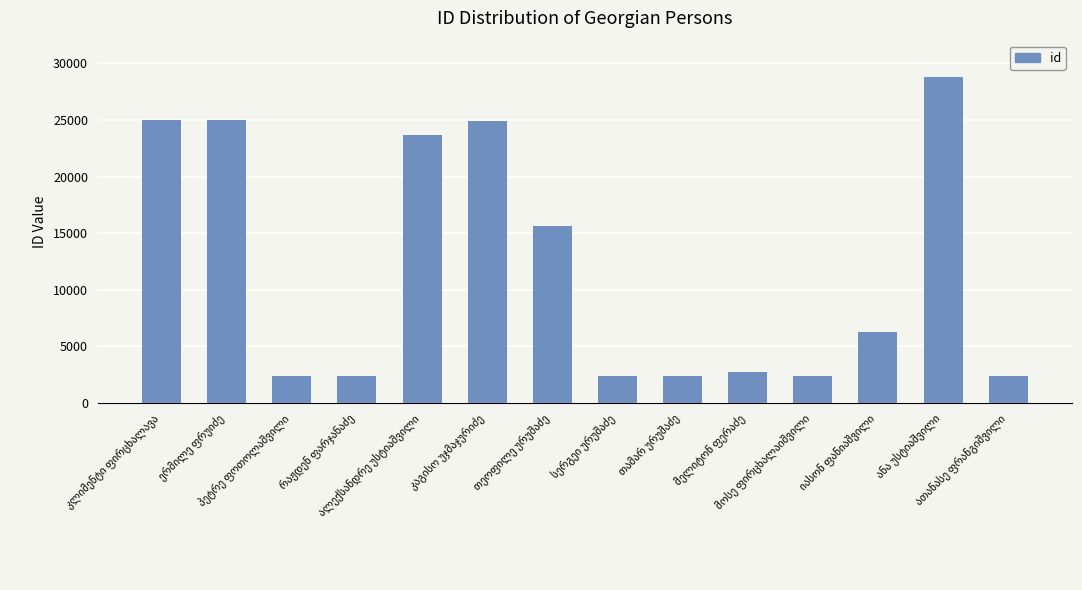

What is the difference between the second highest and second lowest values?

22641